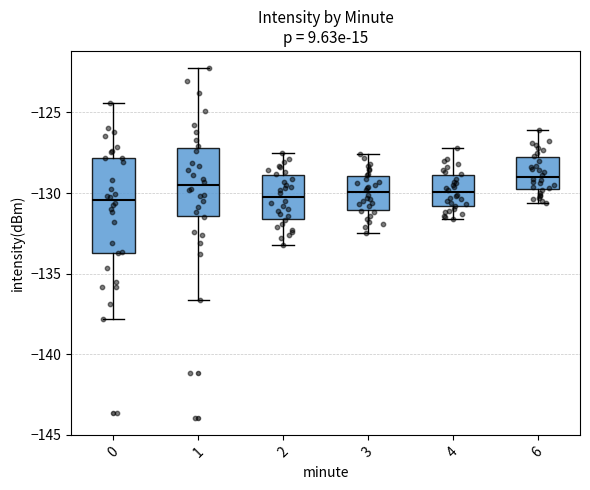

Which box's median line is the highest?

6